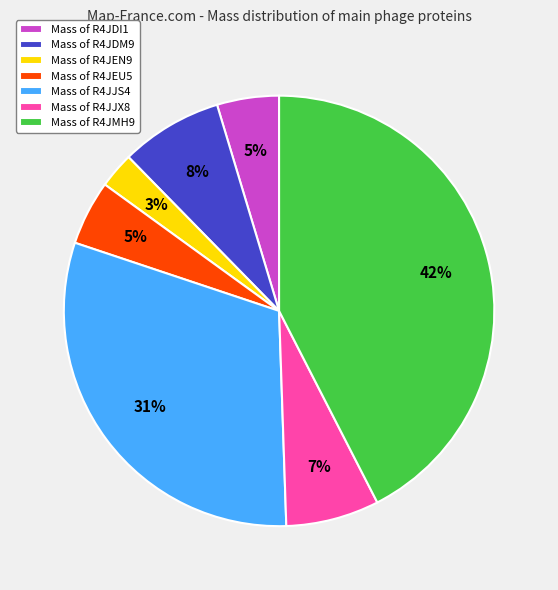

Combined, do Mass of R4JJS4 and Mass of R4JEU5 account for over 50%?

No